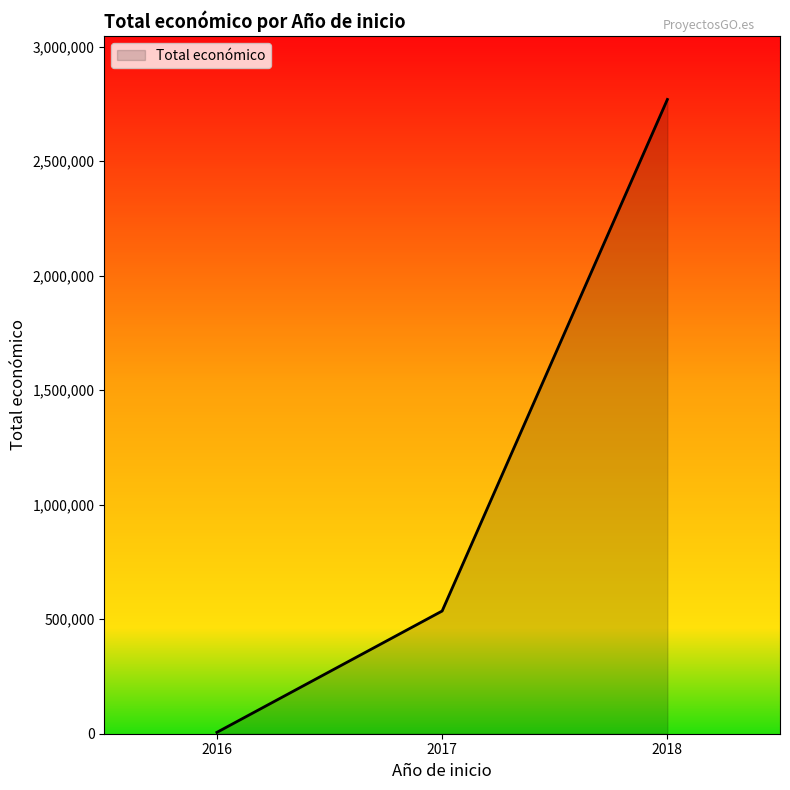

Which label corresponds to the smallest value in the chart?

2016